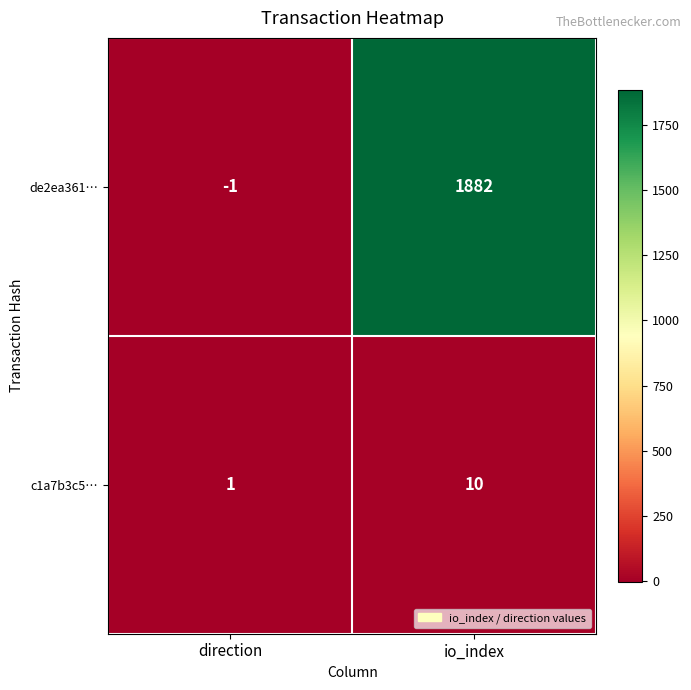

How many series are shown in this chart?

2